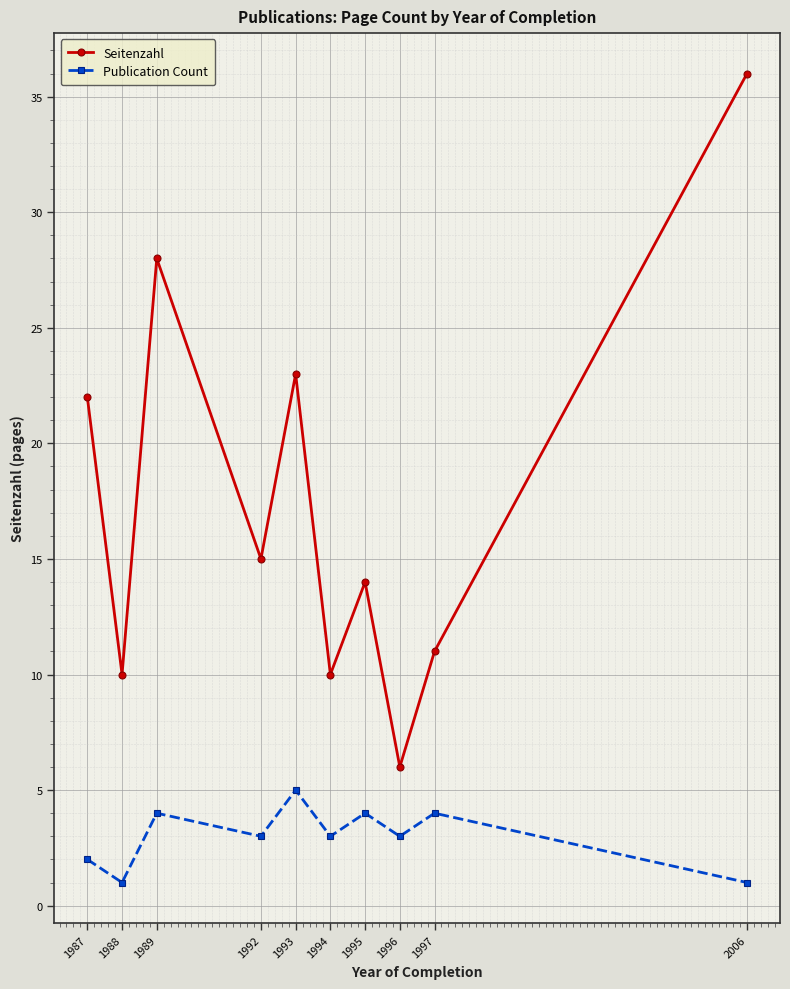

Is the value of Seitenzahl at 1988 greater than the value of Publication Count at 1989?

Yes